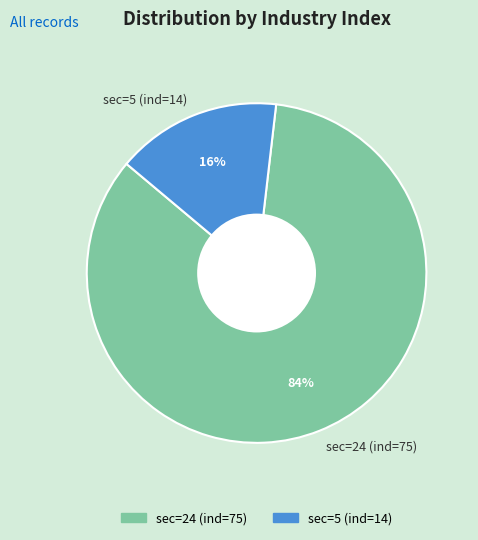

Which slice is the largest?

sec=24 (ind=75)